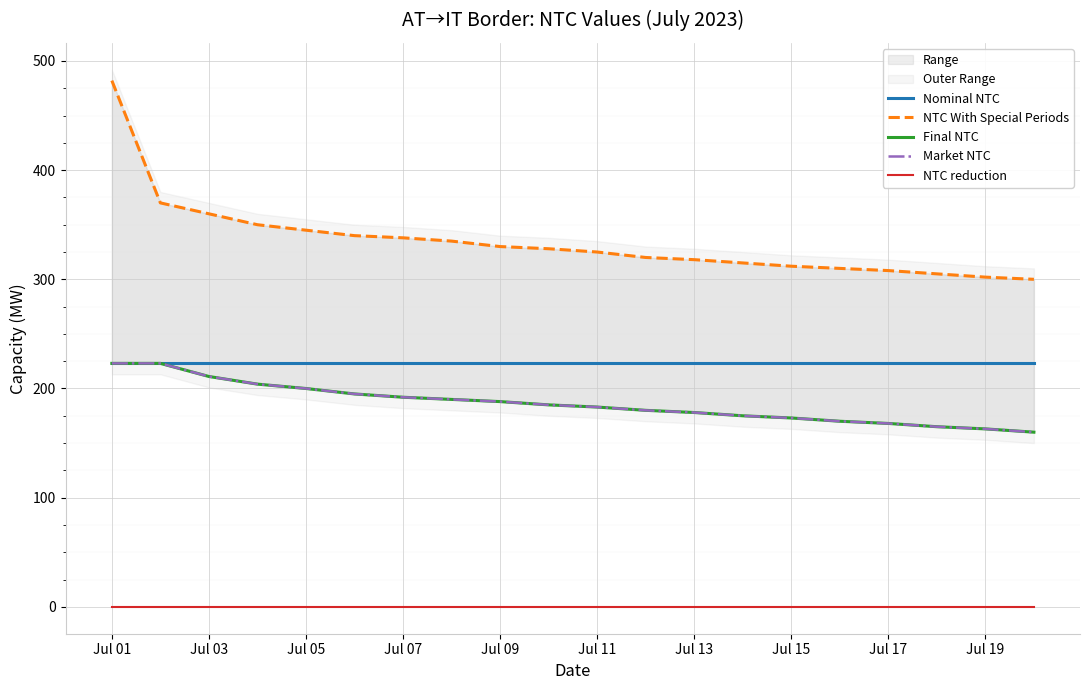

Is it true that Nominal NTC equals 223 at Jul 19?

True